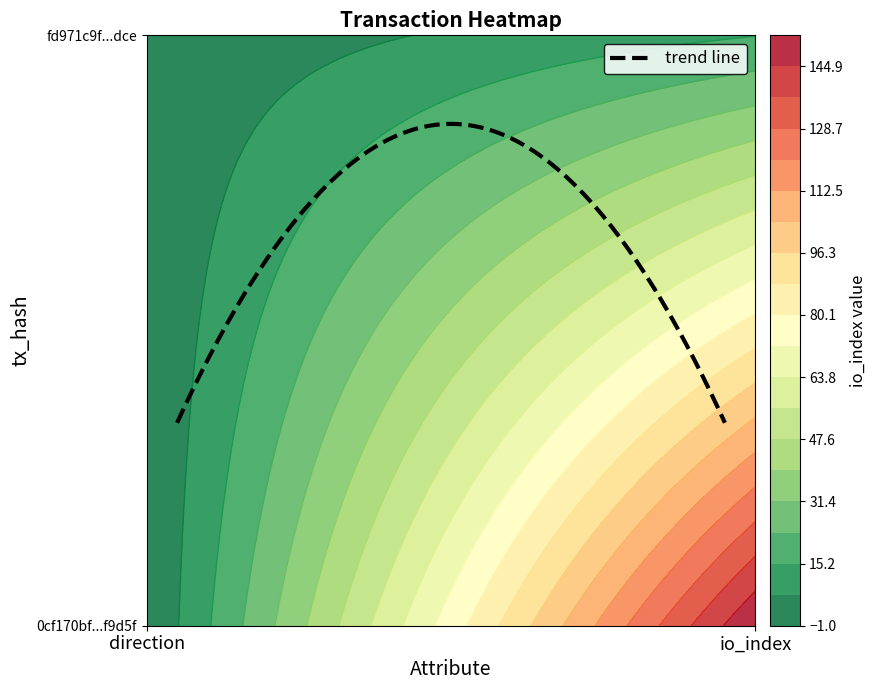

Count the 0cf170bf88ae89af907bdc82b342278c30f9d5f values in the range -1 to 153.

2